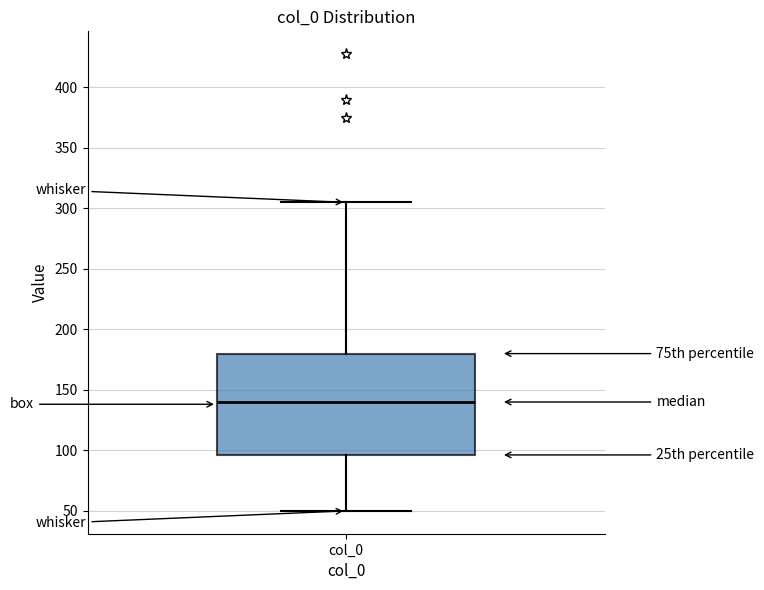

Read this box plot against the y-axis: the position of the median line, the range covered by the box, and the ends of both whiskers. The values are not printed on the chart, so give them approximately, as read against the axis.

median 140, box 95 to 180, whiskers 50 to 305